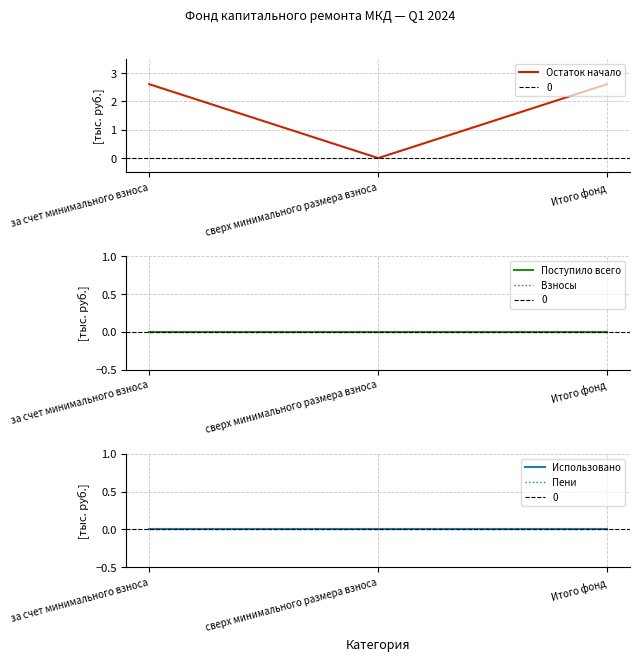

Which category has the highest value across all series?

за счет минимального взноса